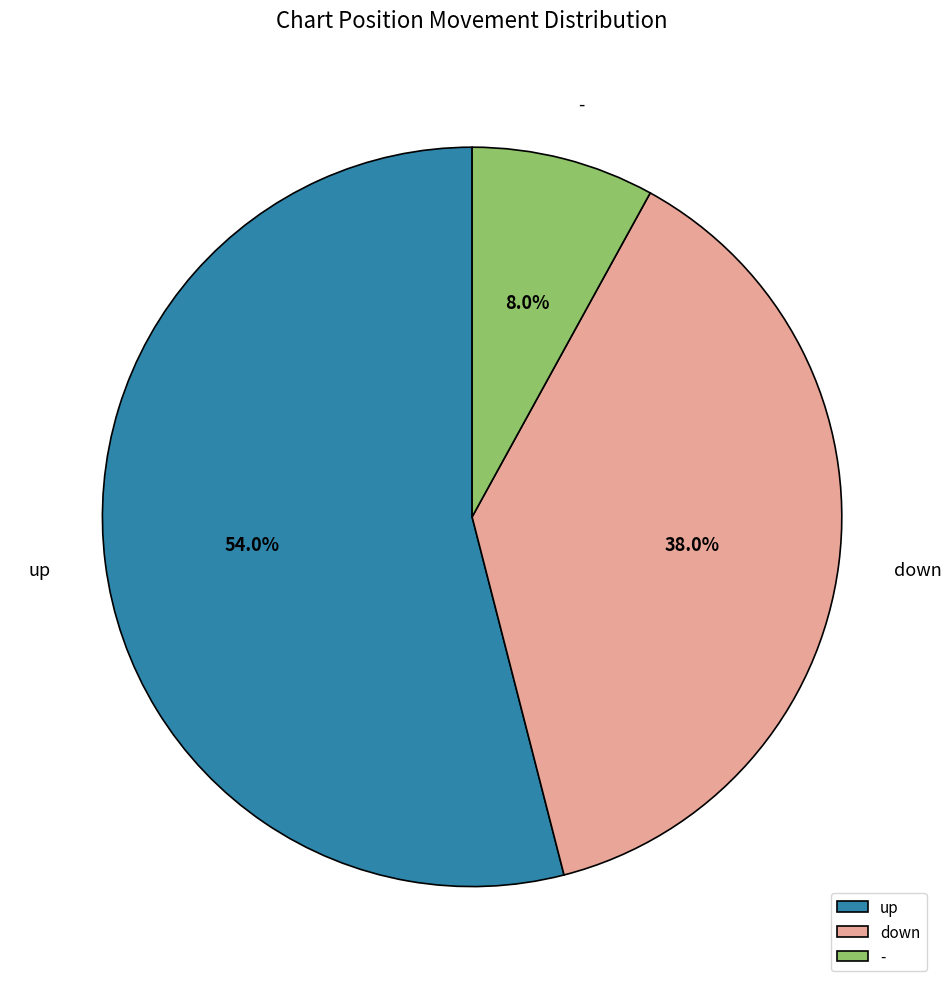

How many slices are in this pie chart?

3